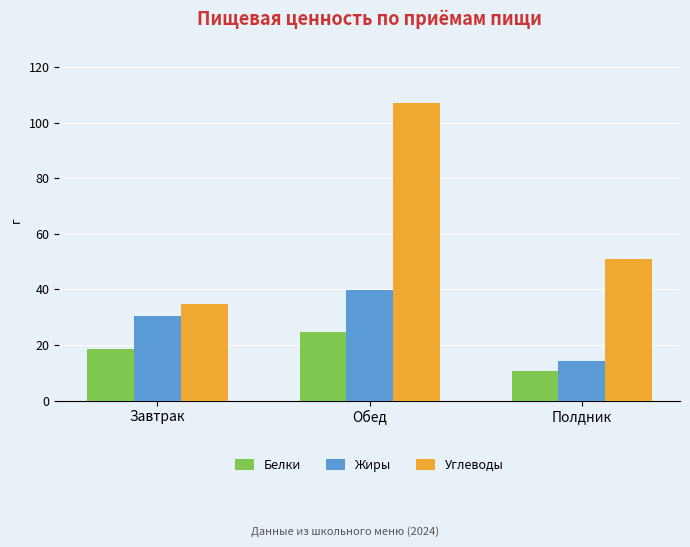

What is the label of the 3rd bar from the left?

Полдник